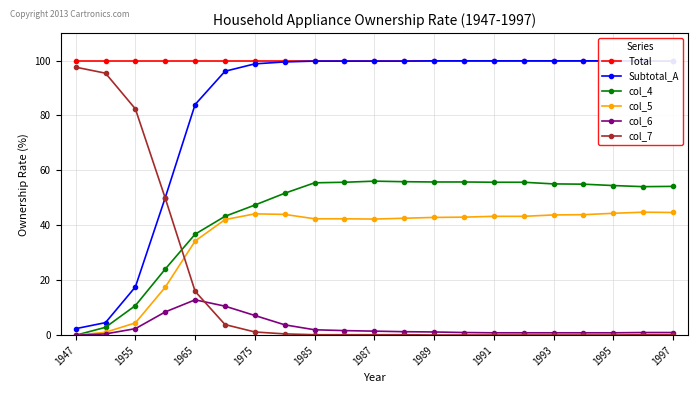

Is the value of col_5 at 1995 greater than the value of col_6 at 1991?

Yes